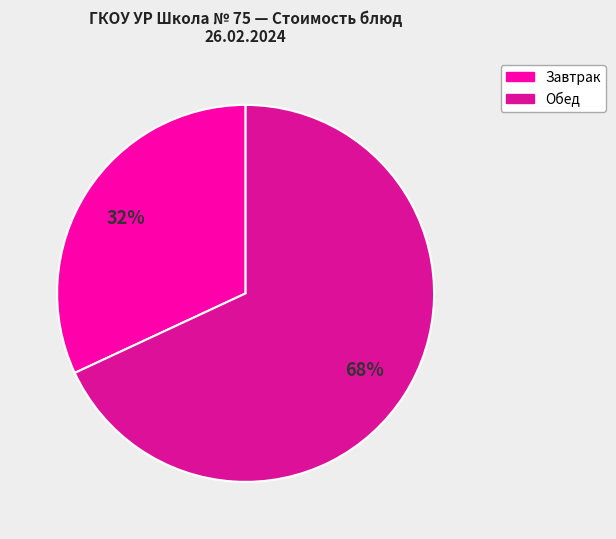

Is there any slice that represents more than half of the pie?

Yes